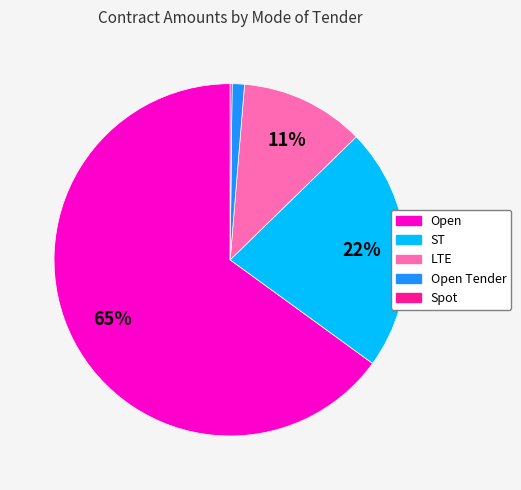

To the nearest percent, what is the average slice percentage?

20%